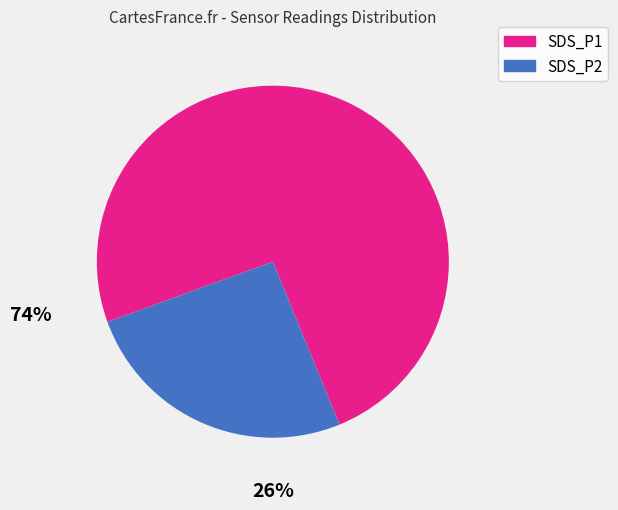

Count the number of slices in the pie.

2